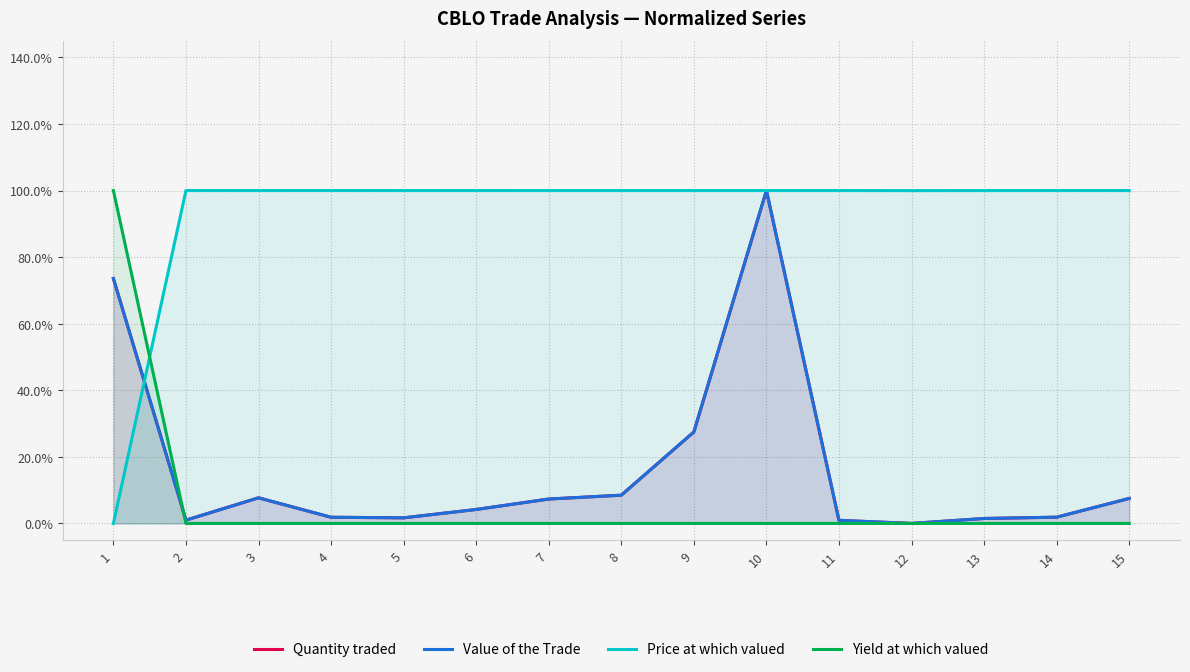

What is the spread (max minus min) of values at 4?

1.0